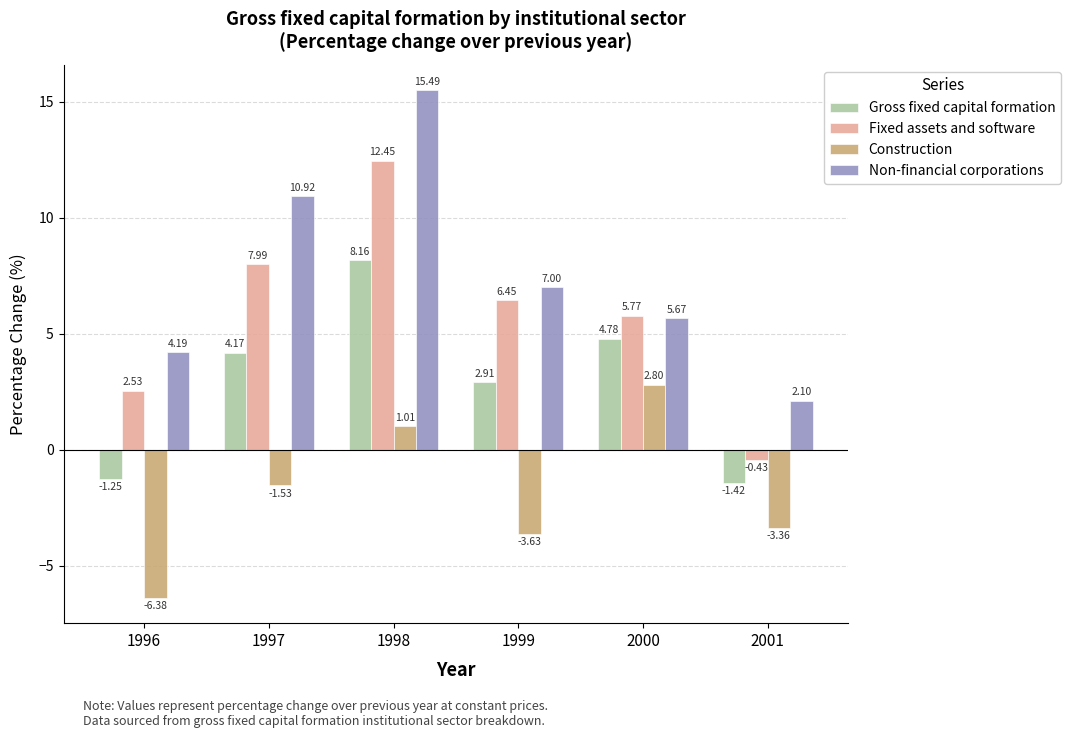

What is the spread (max minus min) of values at 2000?

3.0